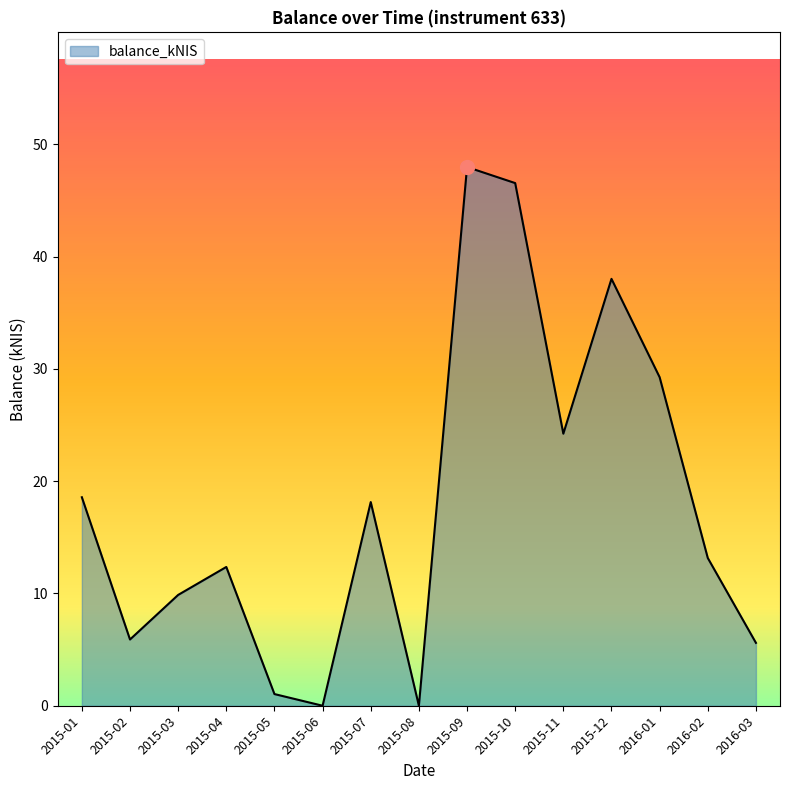

True or false: the data has more than 0 interior local peaks.

True